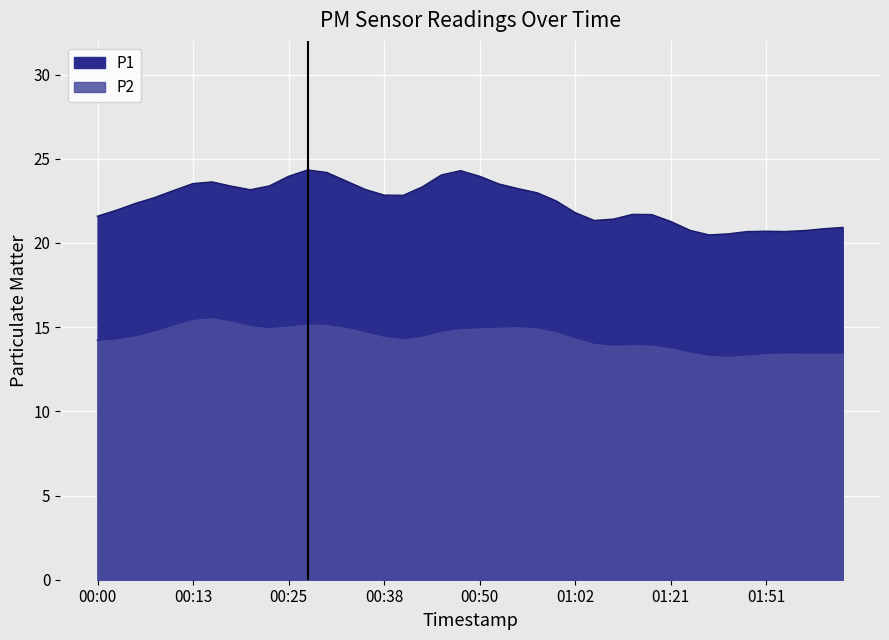

What are all the series names shown in the legend?

P1, P2